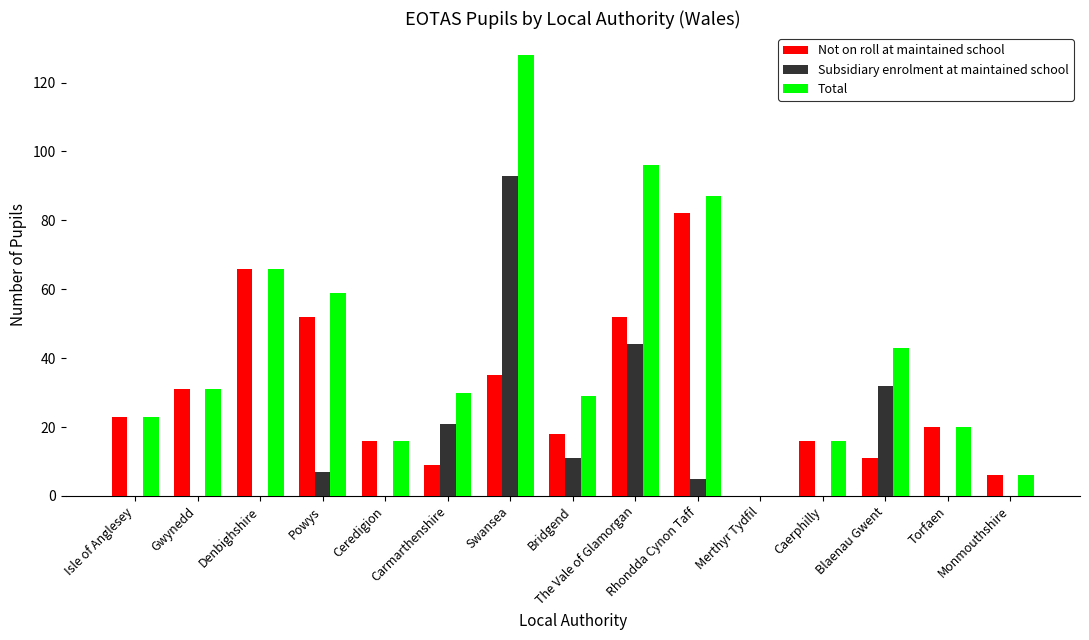

How many groups of bars are there?

15